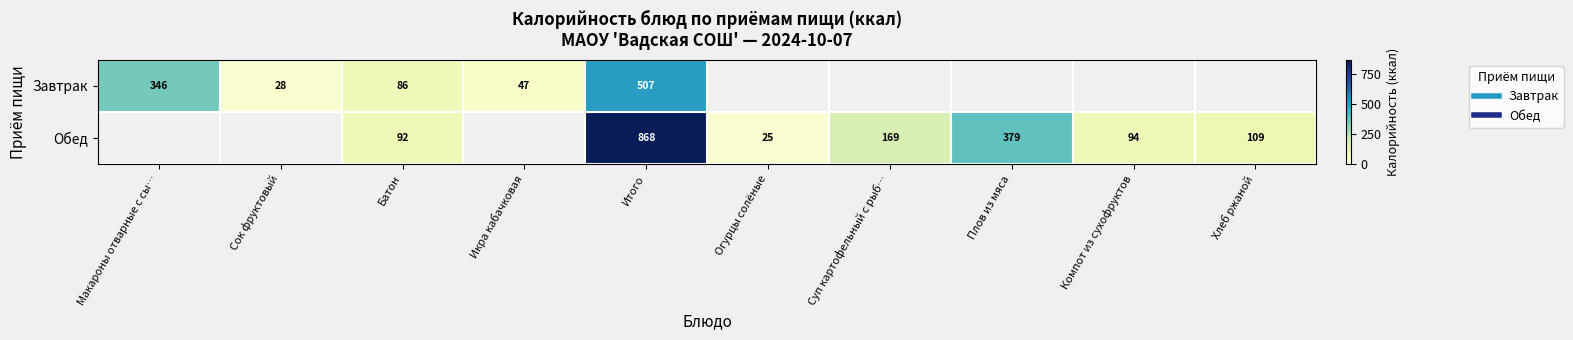

Is it true that Завтрак equals 47.0 at Икра кабачковая?

True